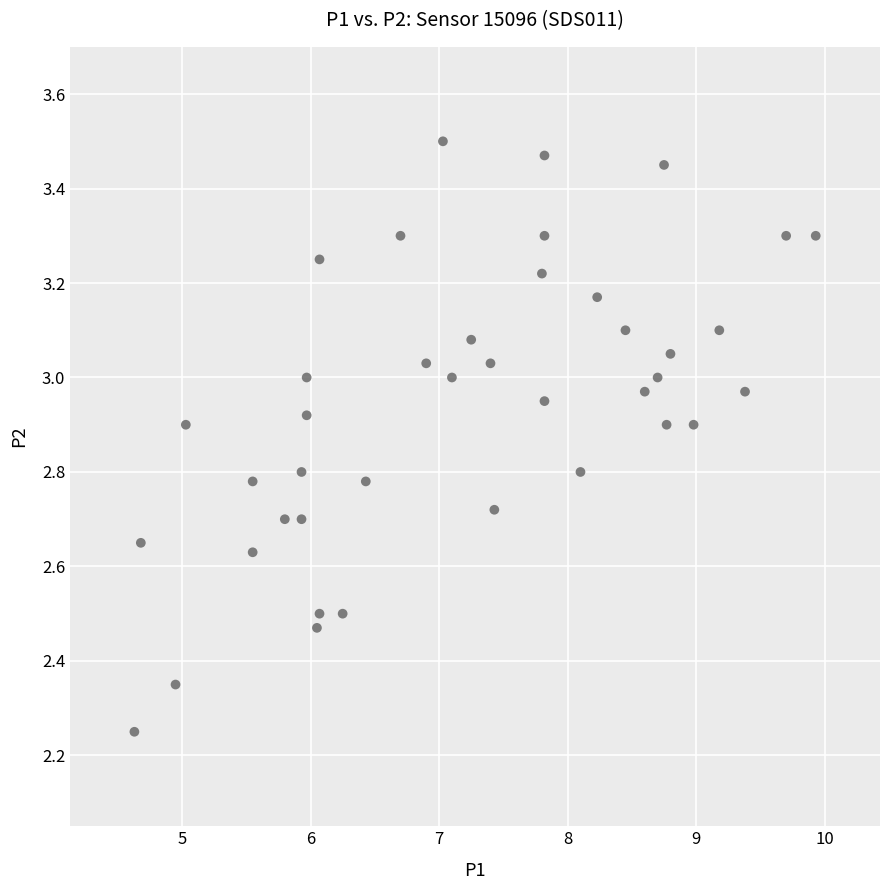

What is the range of X values (max minus min)?

5.3